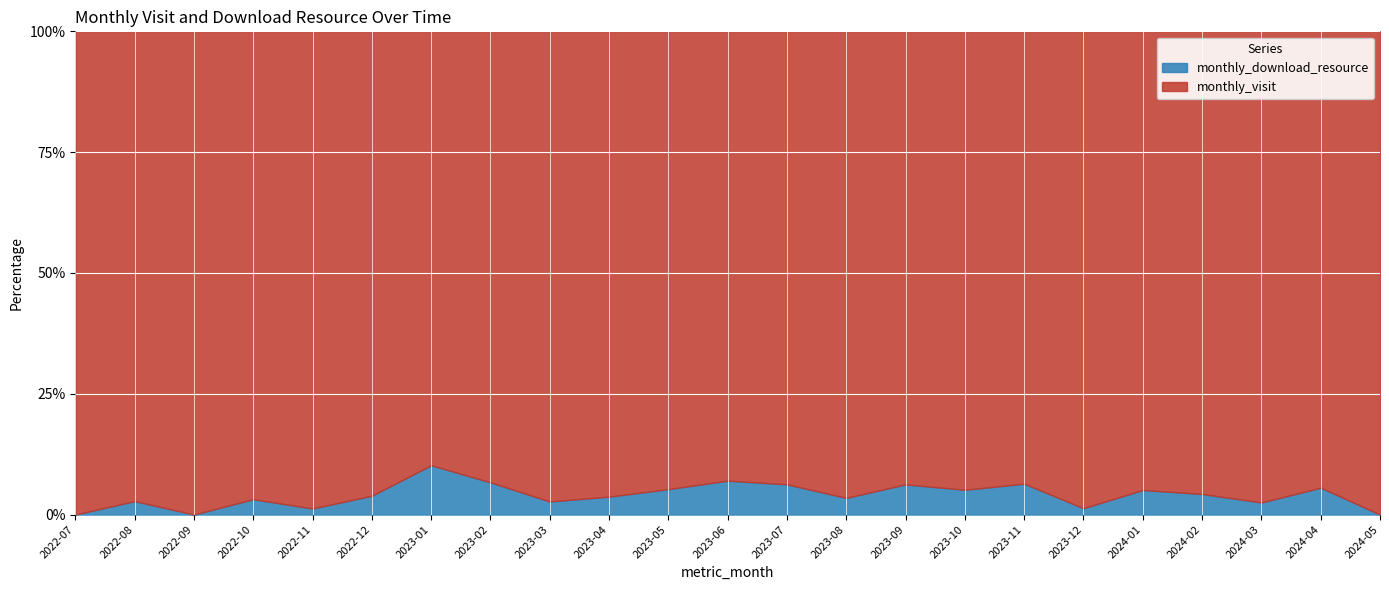

What is the difference between the highest and lowest values at 2022-10?

59